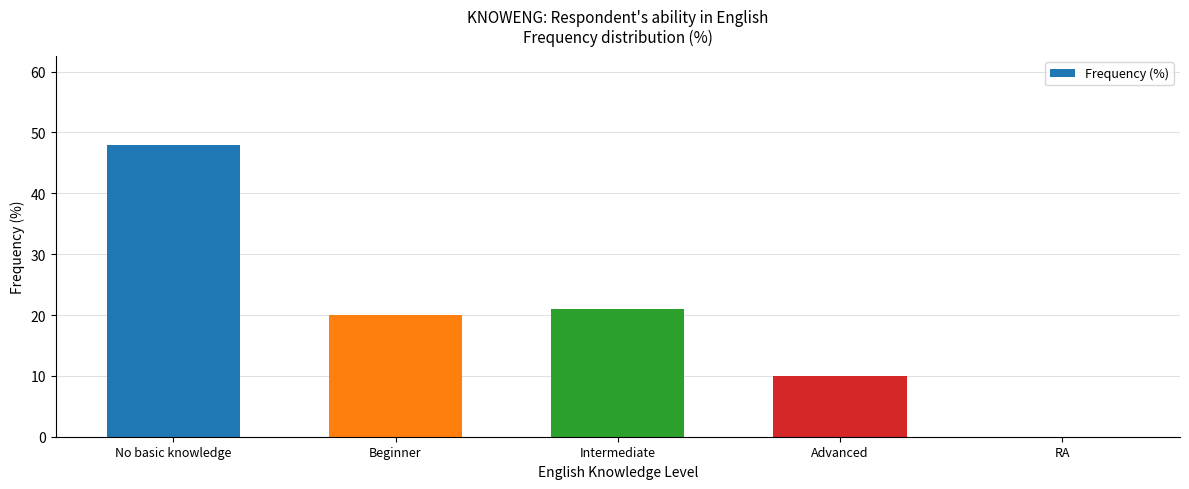

What is the sum of all values?

99